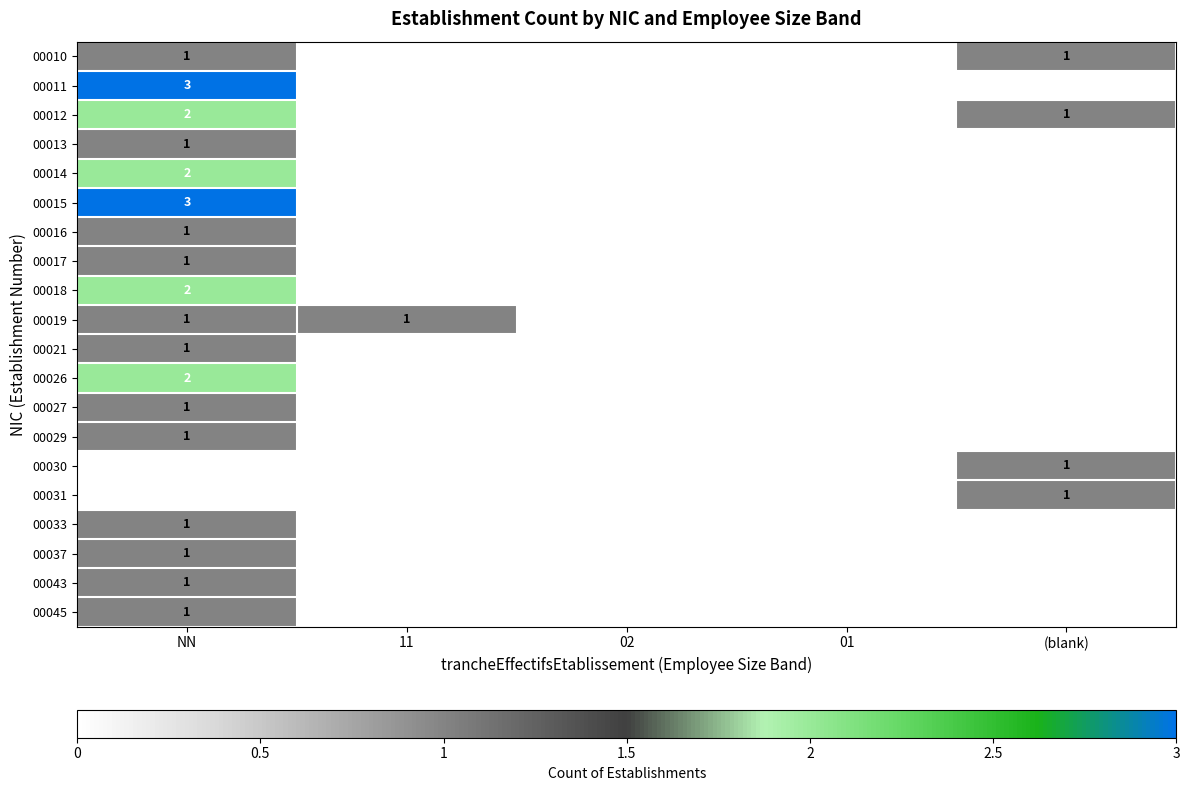

Is it true that 00019 equals 0 at 11?

False